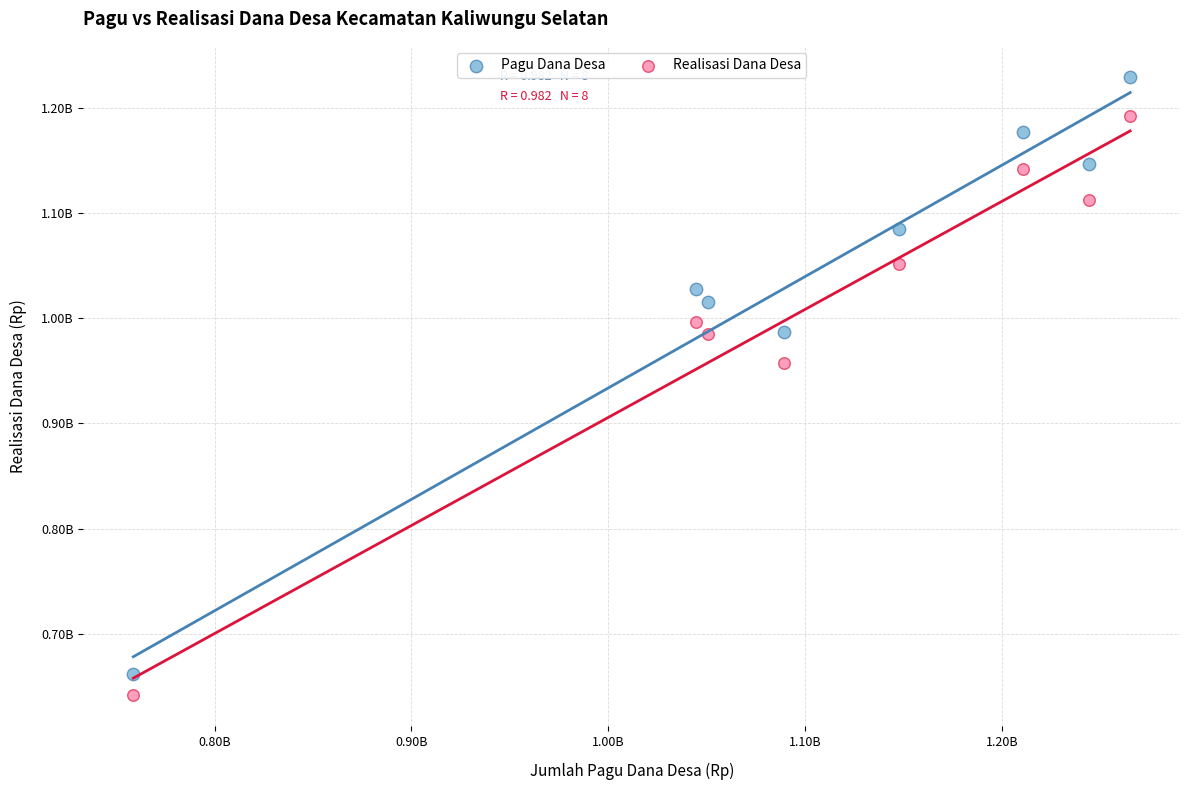

Which series has the widest spread of Y values?

Pagu Dana Desa